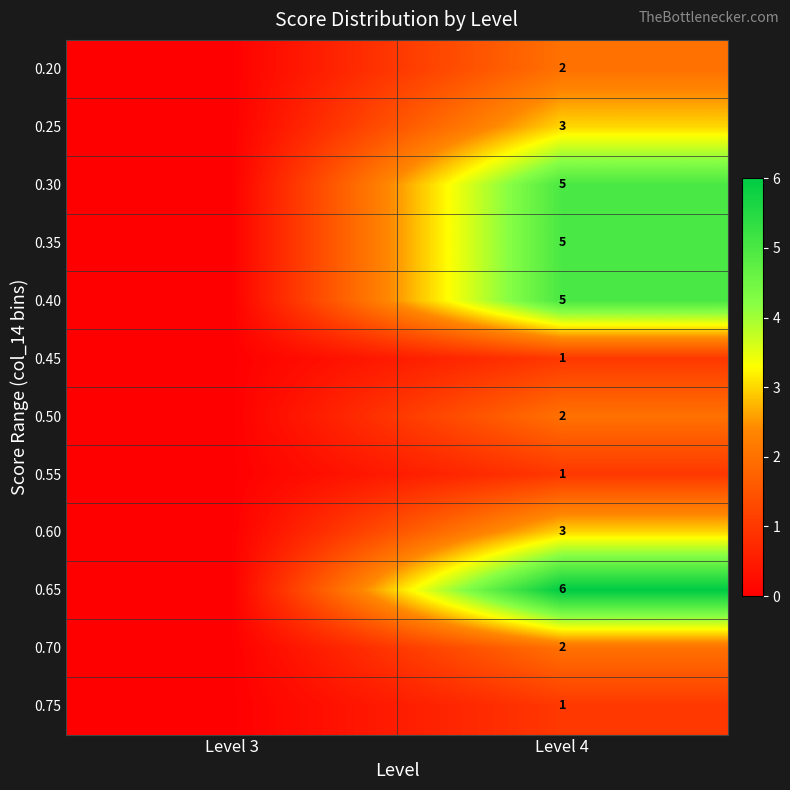

Which label corresponds to the largest value in the chart?

Level 4